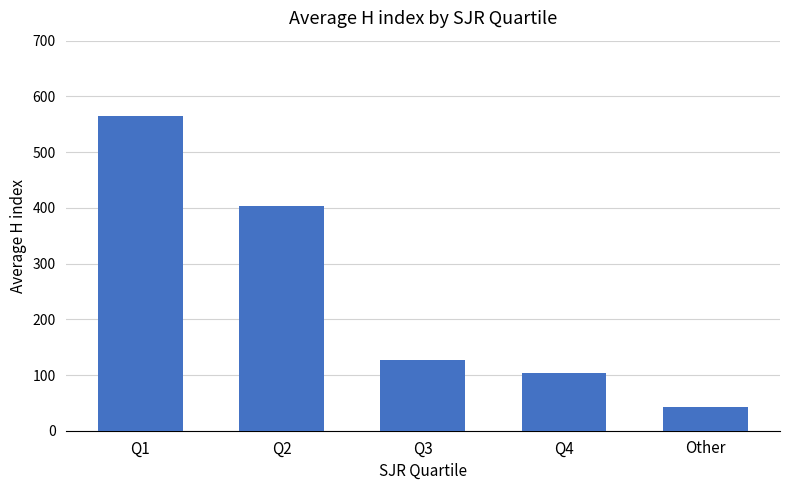

What position from the left is Q3?

3